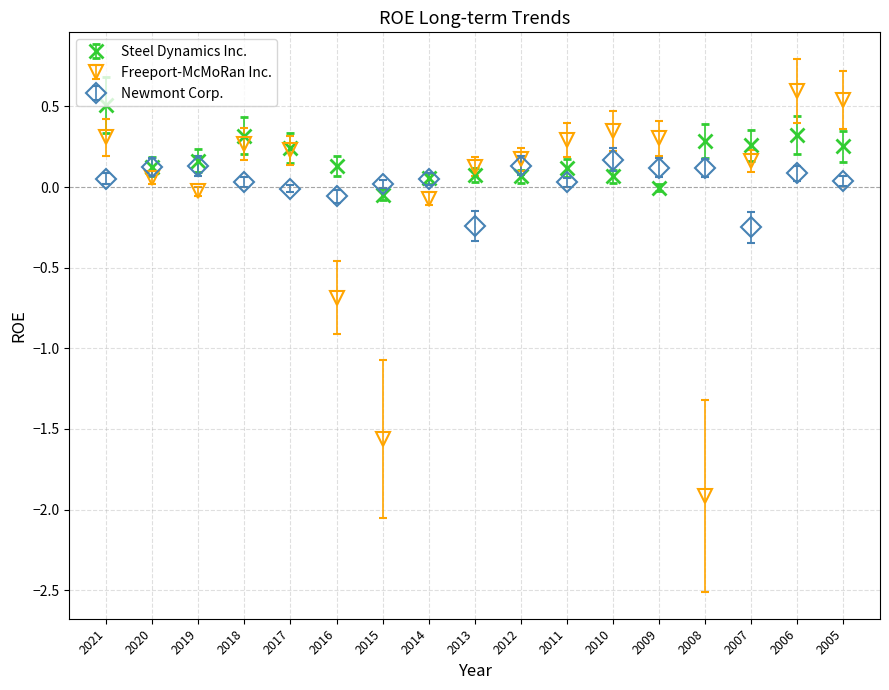

Which series has the widest spread of values?

Freeport-McMoRan Inc.